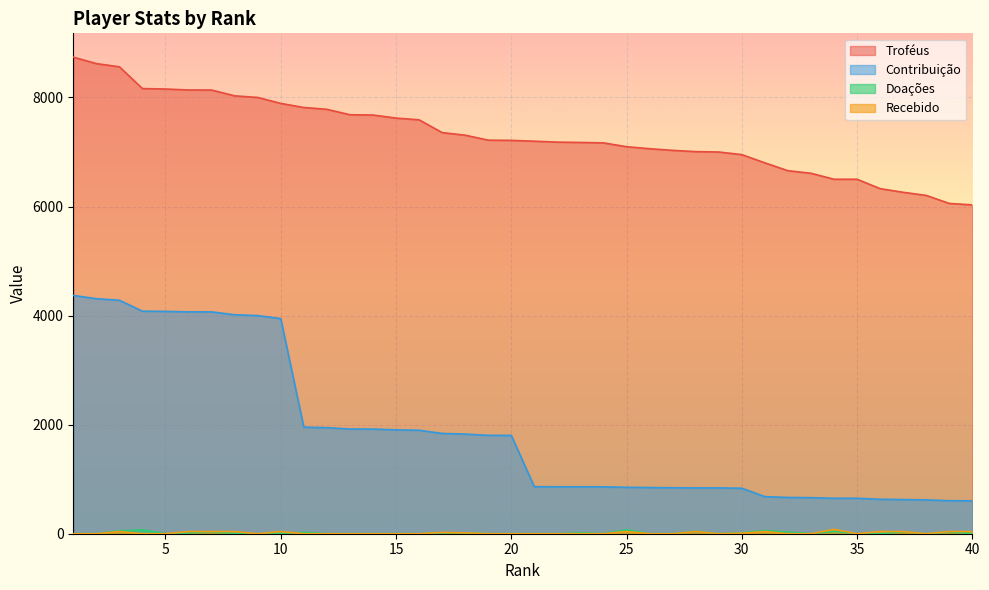

What are all the series names shown in the legend?

Troféus, Contribuição, Doações, Recebido